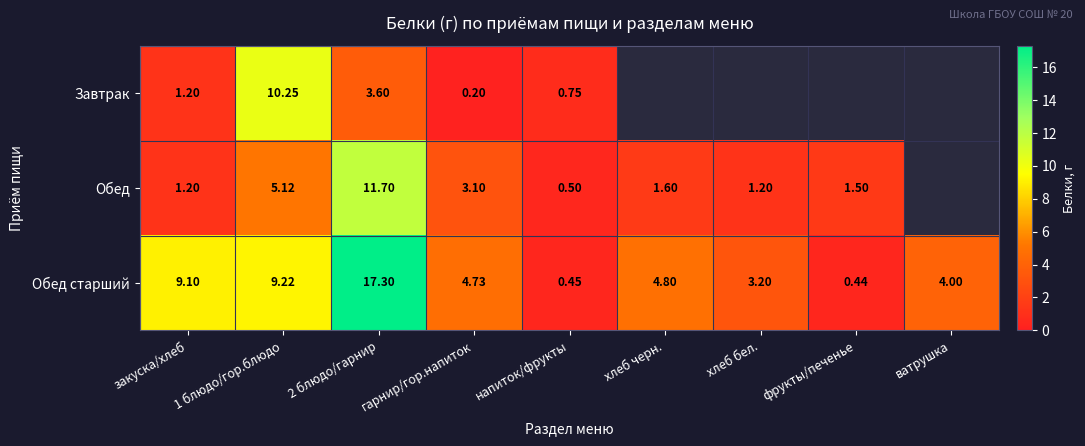

What is the maximum value shown in the chart?

17.3